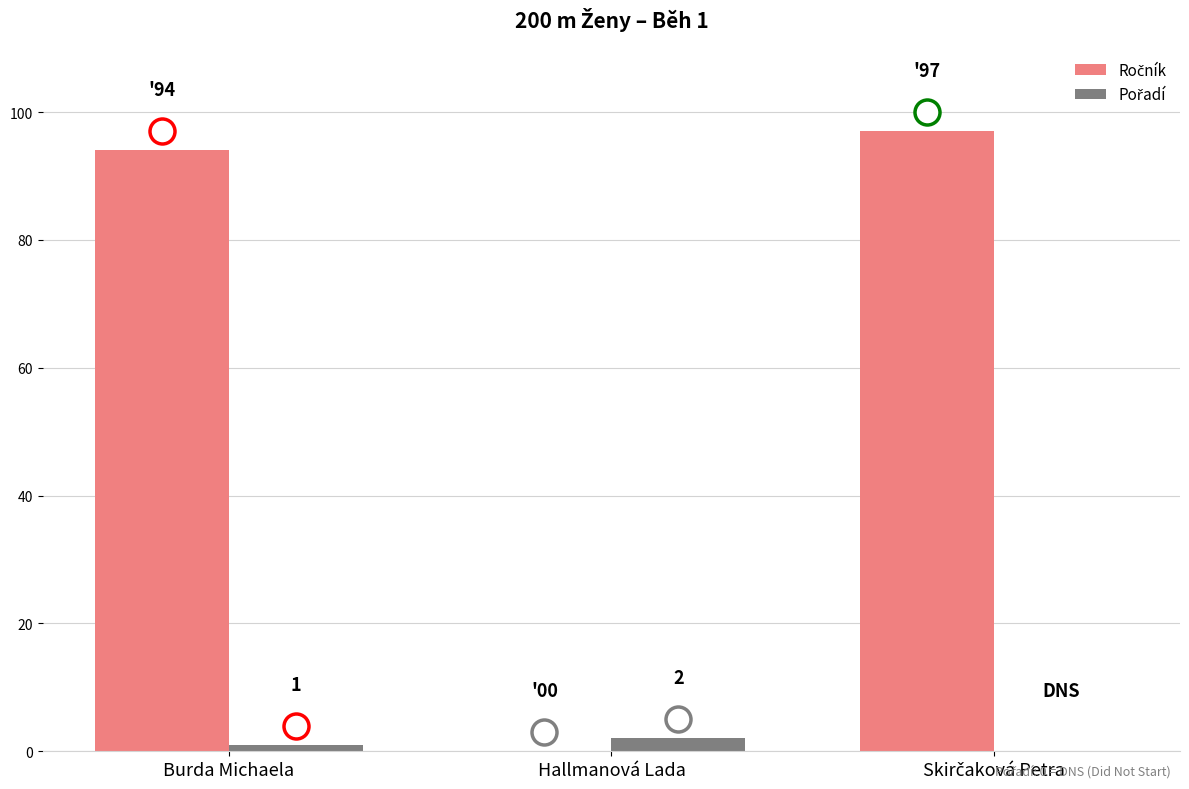

What is the greatest value displayed?

97